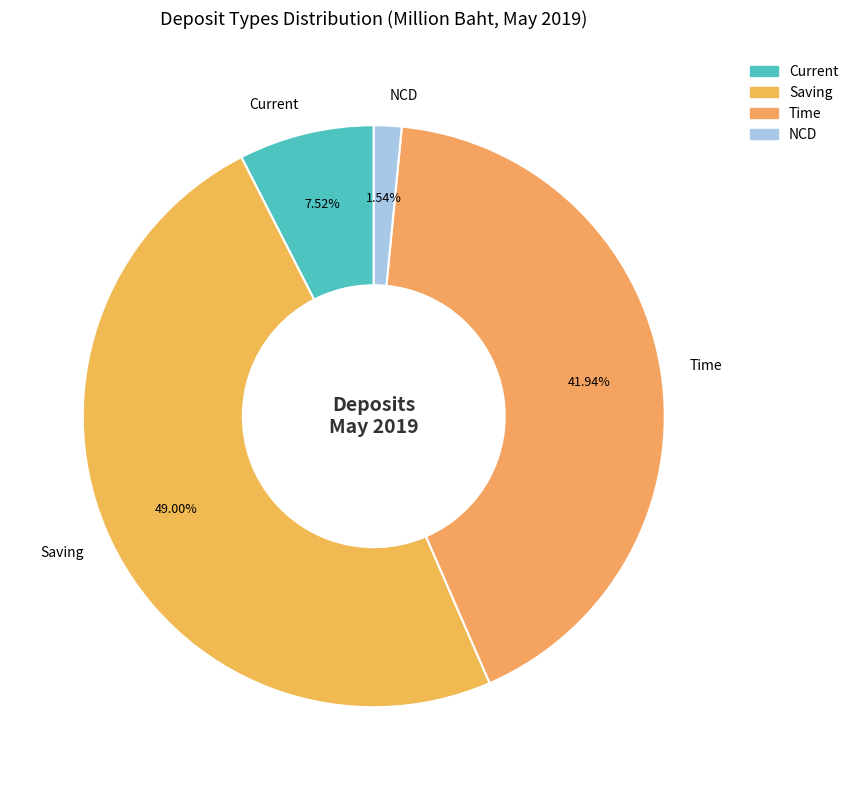

How many segments does this pie chart have?

4